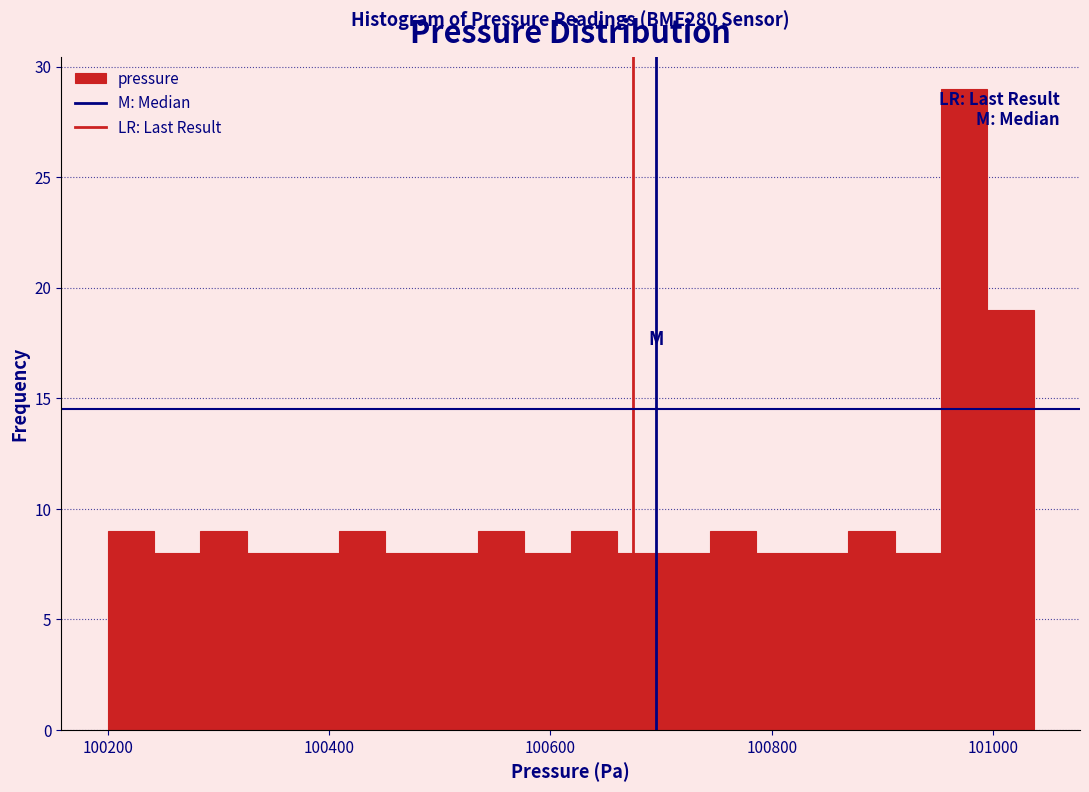

Read against the x-axis, roughly where is the centre of the tallest bar?

100980